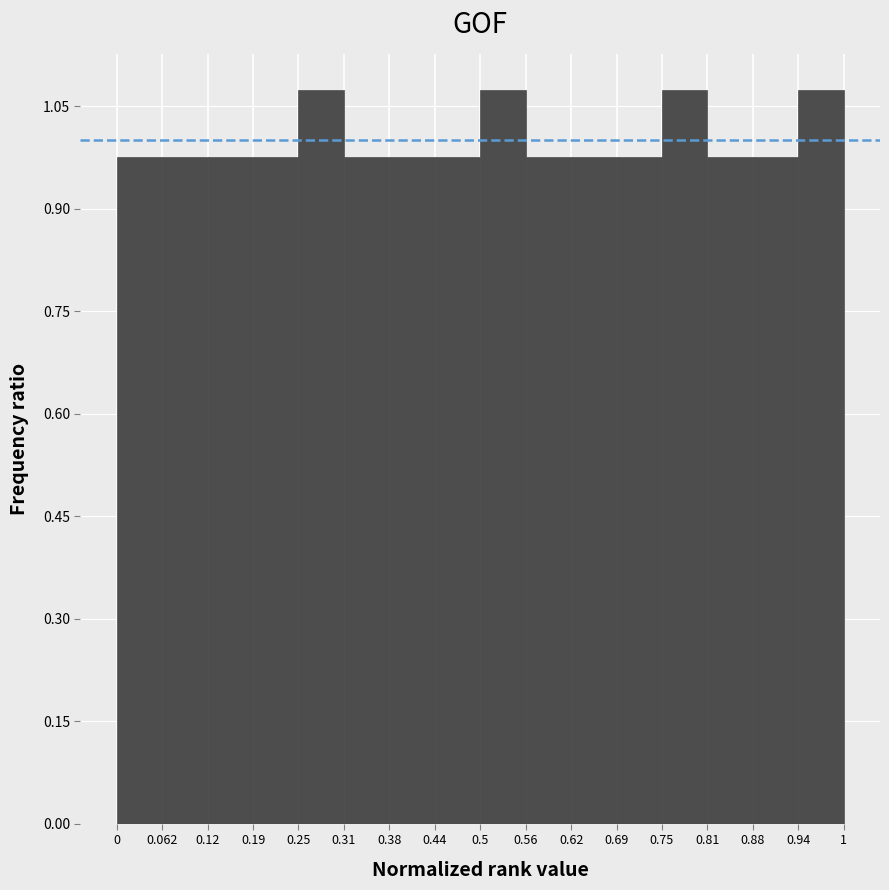

What is the height of the bar covering 0.25 to 0.31 on the x-axis? The values are not printed on the chart, so give them approximately, as read against the axis.

1.08